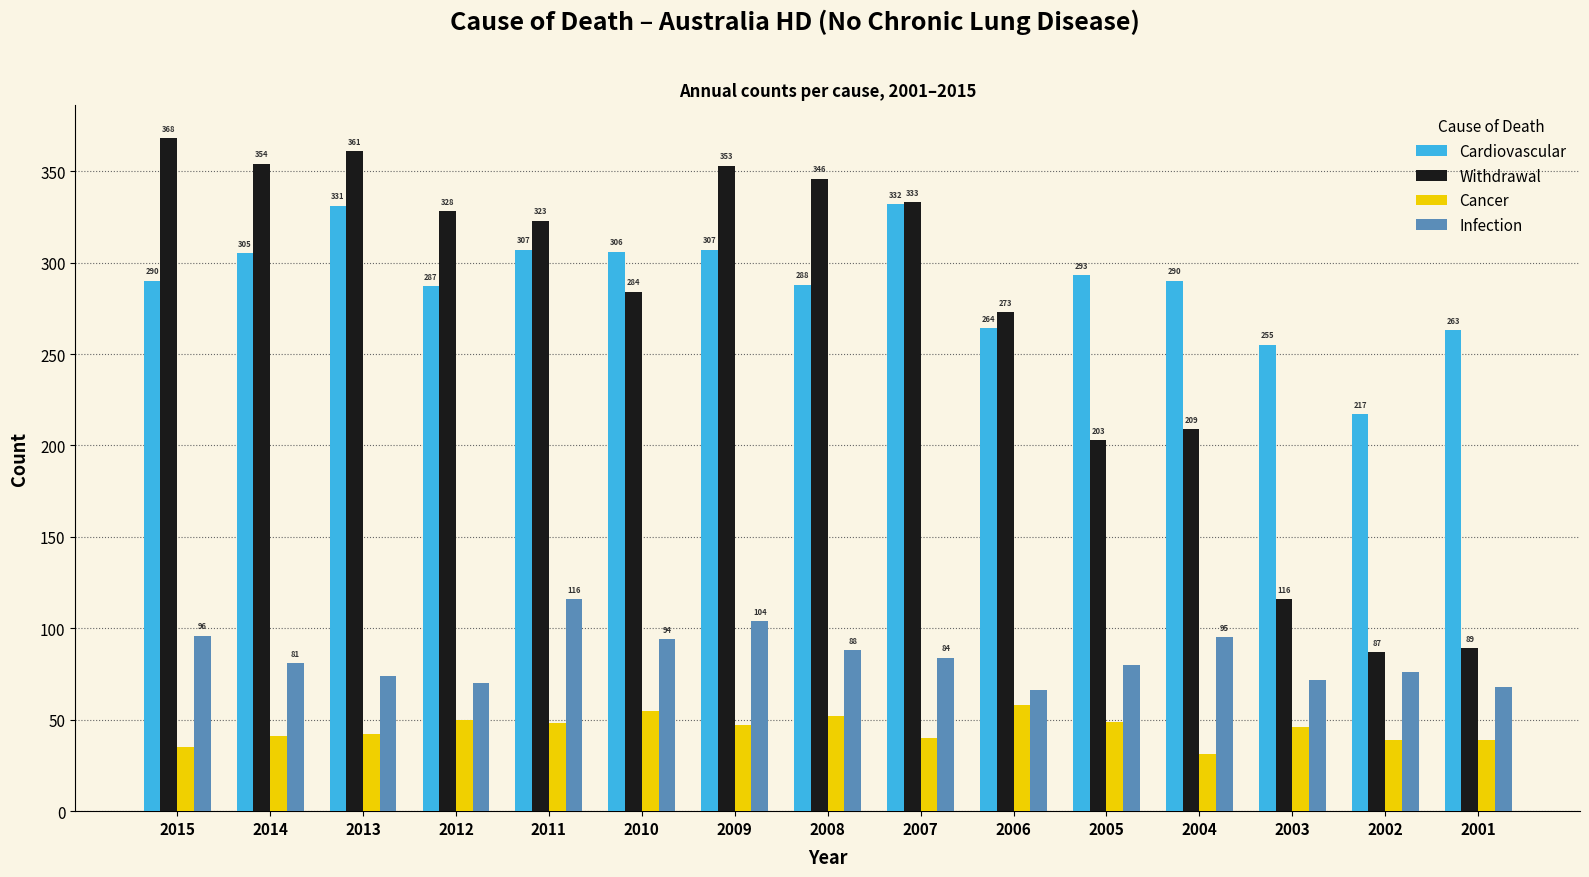

Reading left to right, transcribe all the data shown in this chart.

Cardiovascular: 290	305	331	287	307	306	307	288	332	264	293	290	255	217	263
Withdrawal: 368	354	361	328	323	284	353	346	333	273	203	209	116	87	89
Cancer: 35	41	42	50	48	55	47	52	40	58	49	31	46	39	39
Infection: 96	81	74	70	116	94	104	88	84	66	80	95	72	76	68